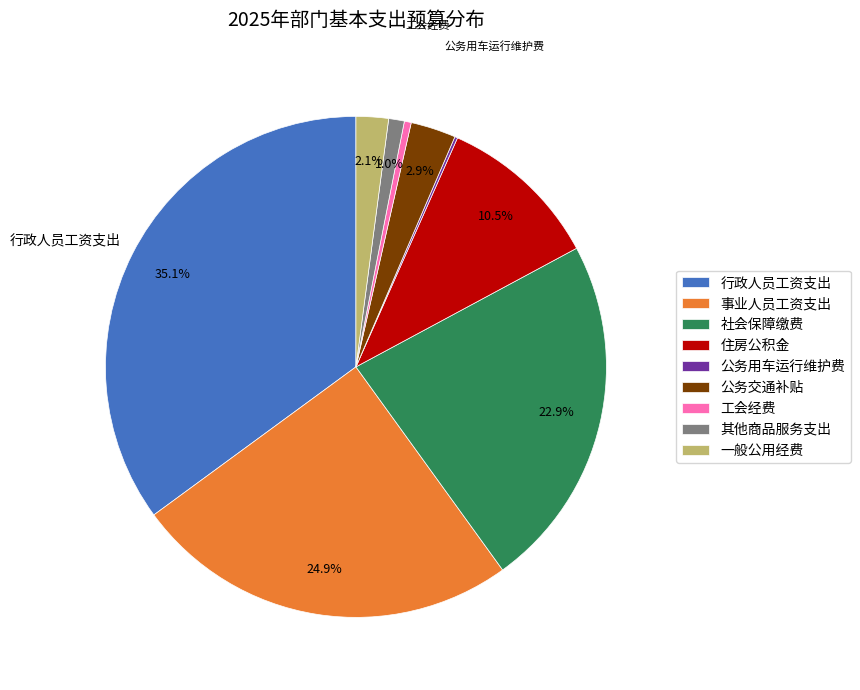

Between 行政人员工资支出 and 社会保障缴费, which is larger?

行政人员工资支出